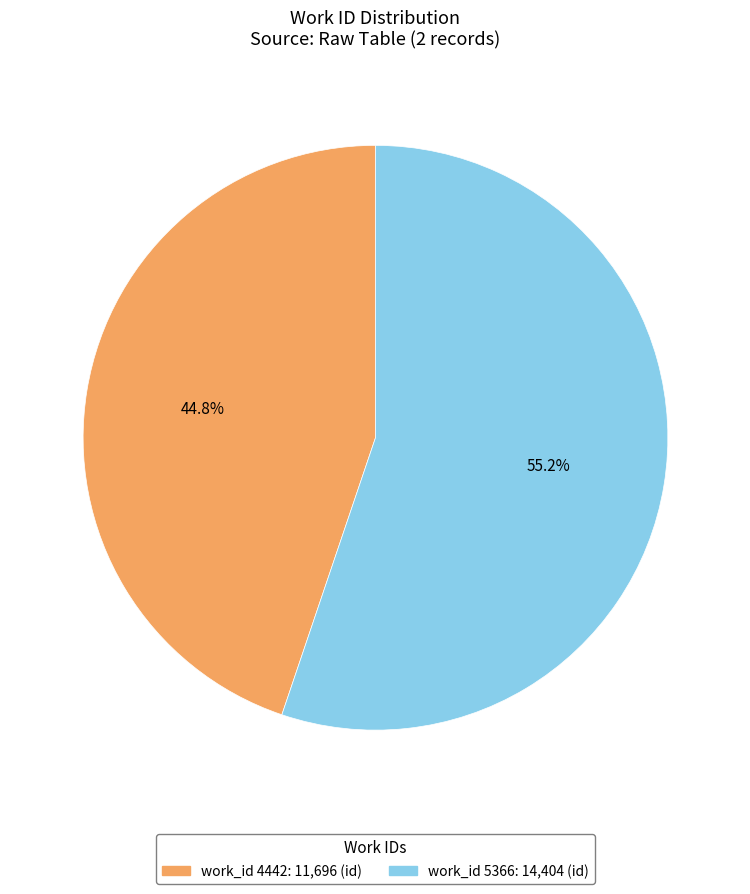

Is there any slice that represents more than half of the pie?

Yes